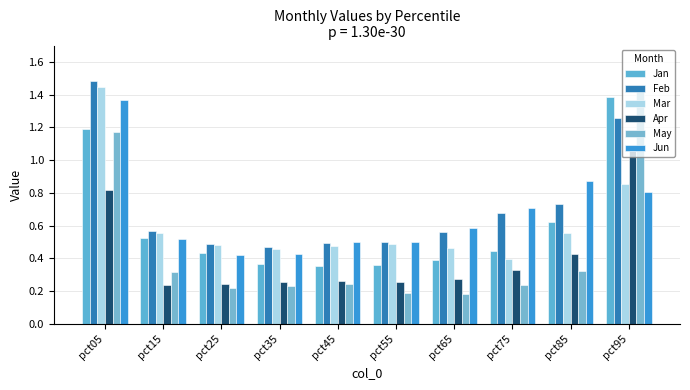

Is the value of Mar at pct75 greater than the value of May at pct35?

Yes